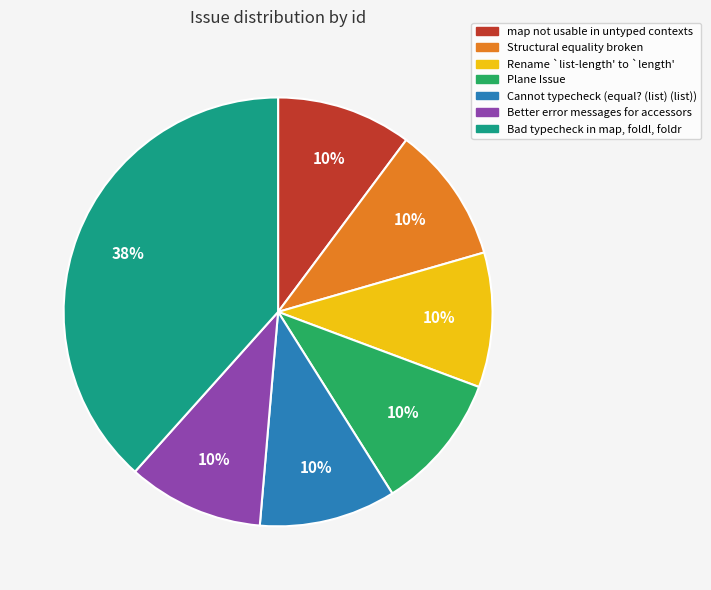

Is map not usable in untyped contexts the majority of the pie?

No